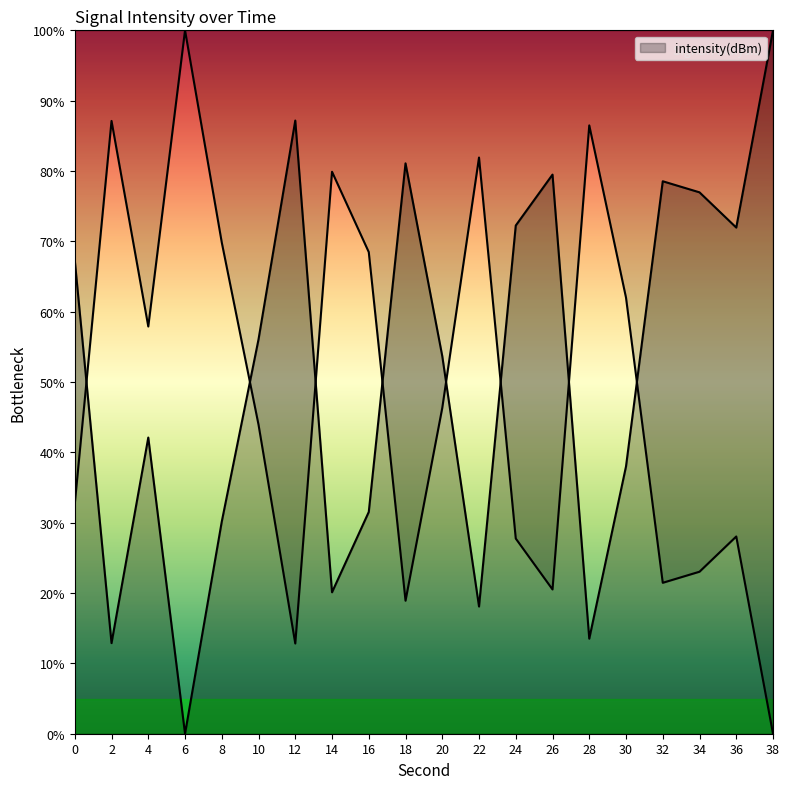

What is the sum of the values at 24 and 18?

153.3